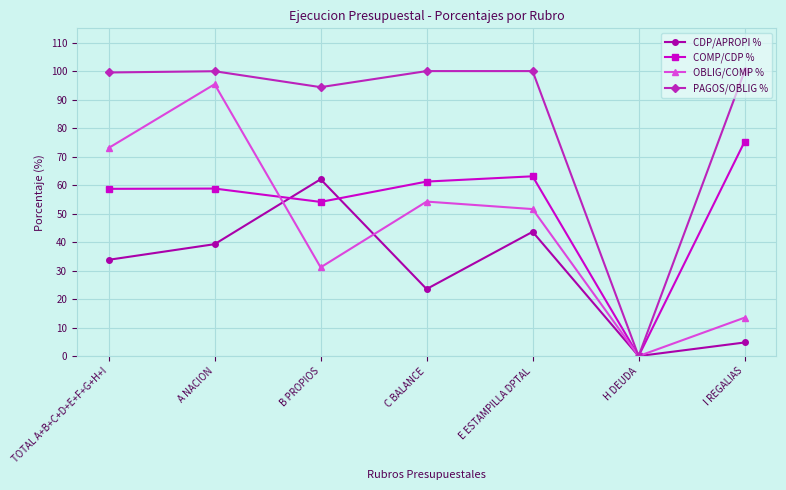

What position from the left is E ESTAMPILLA DPTAL?

5